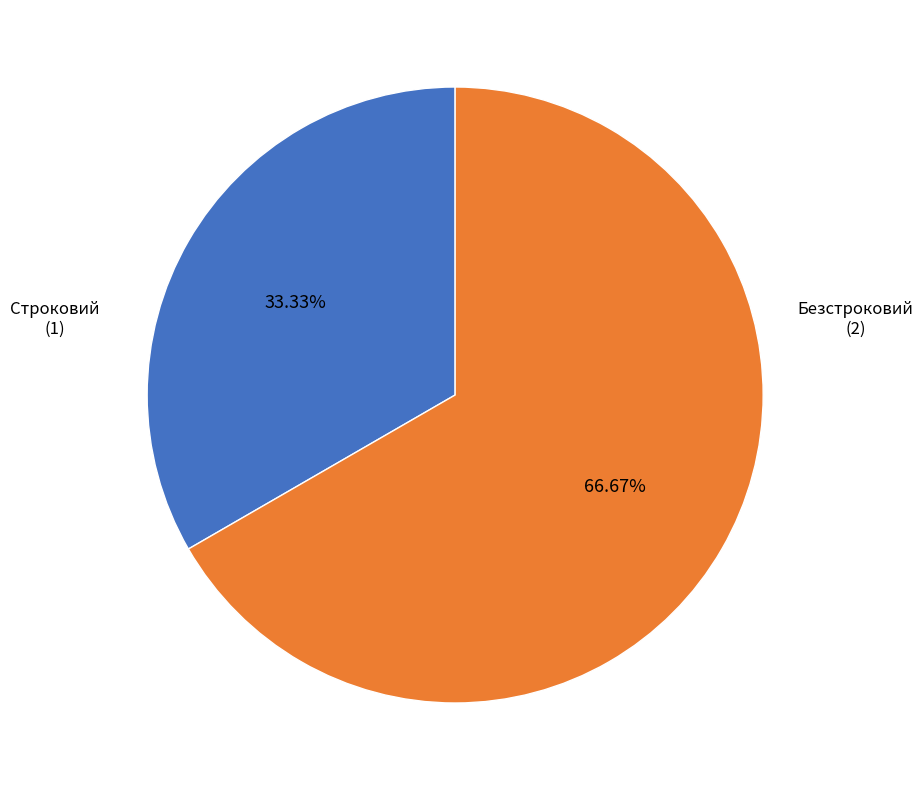

Is it true that Строковий is 33% of the pie?

True